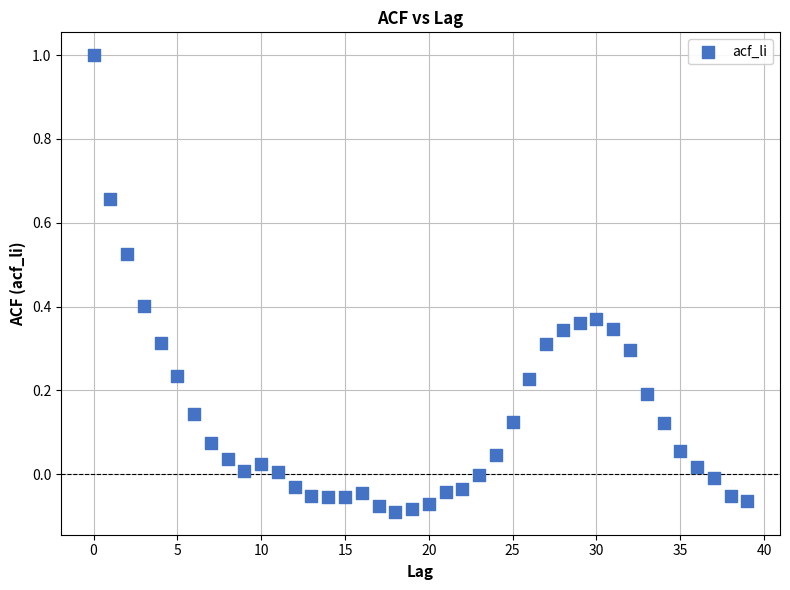

How many points are shown in the scatter plot?

40